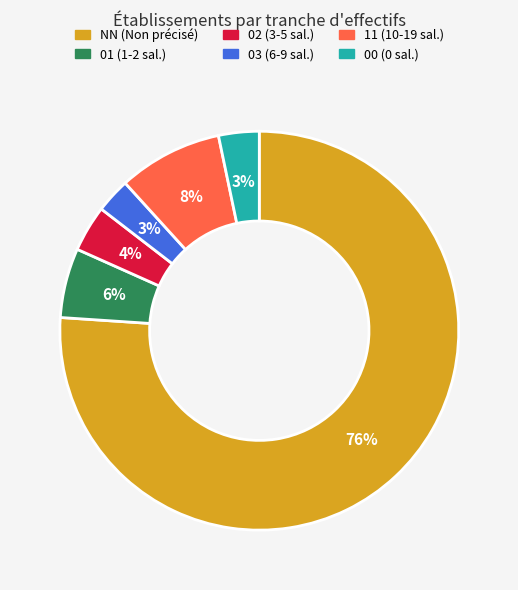

Which slice represents more than half of the pie?

NN